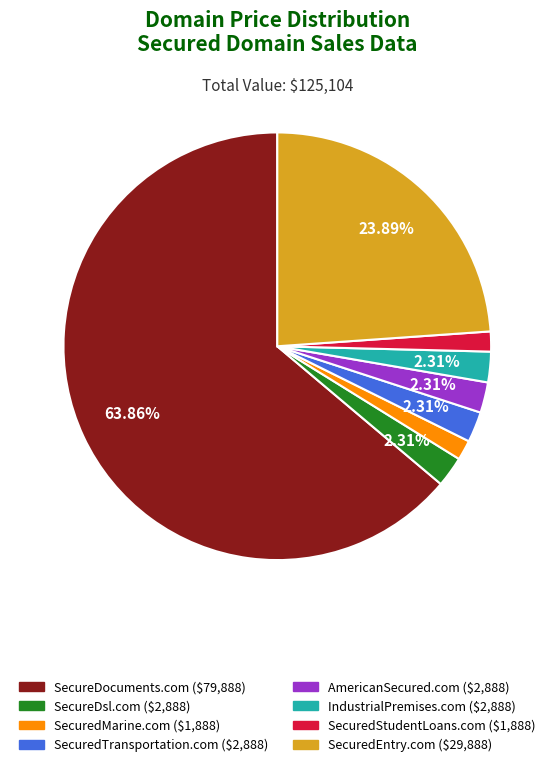

What percentage is the SecuredStudentLoans.com slice, to the nearest percent?

2%